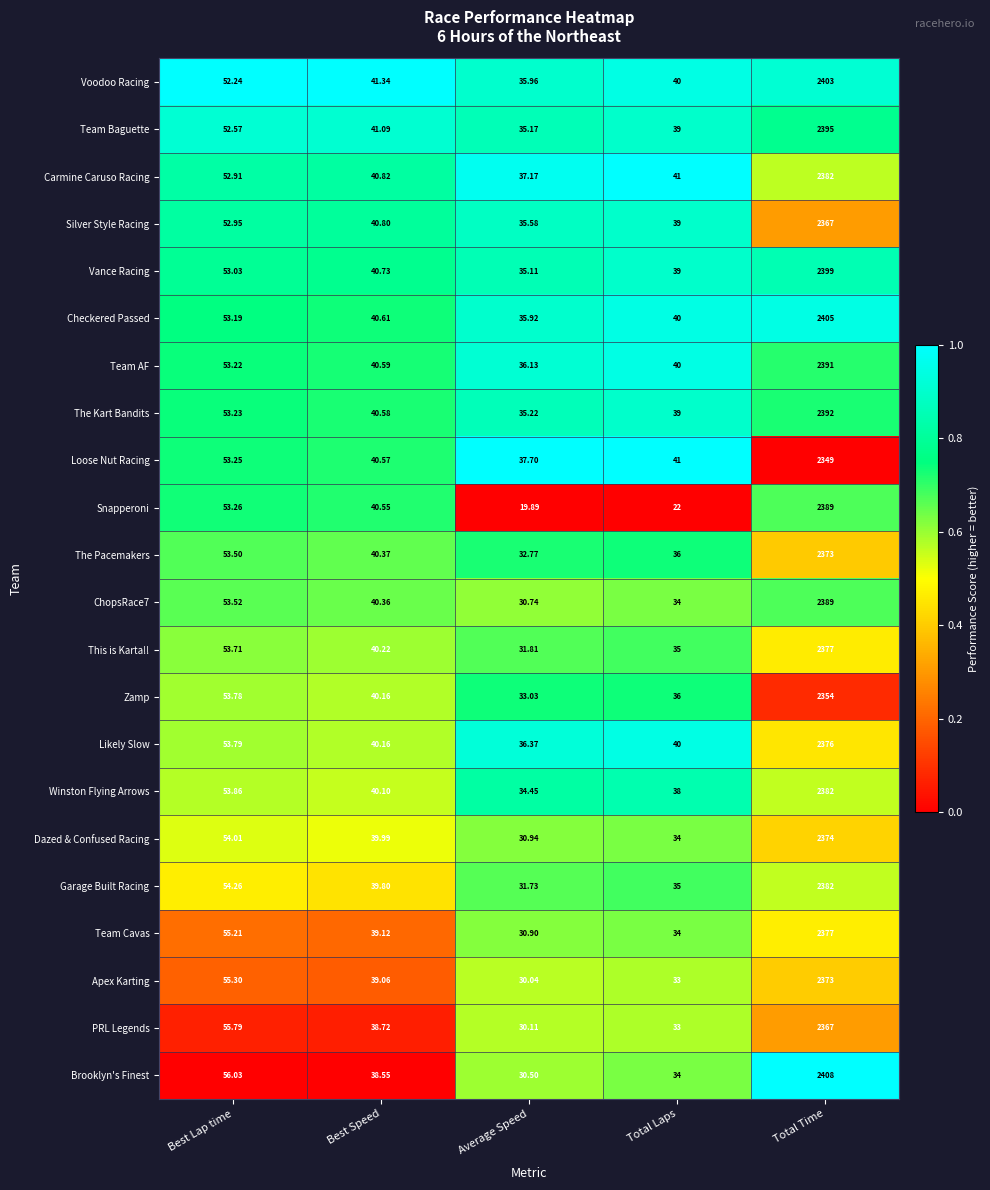

At which category does the chart reach its peak across all series?

Total Time